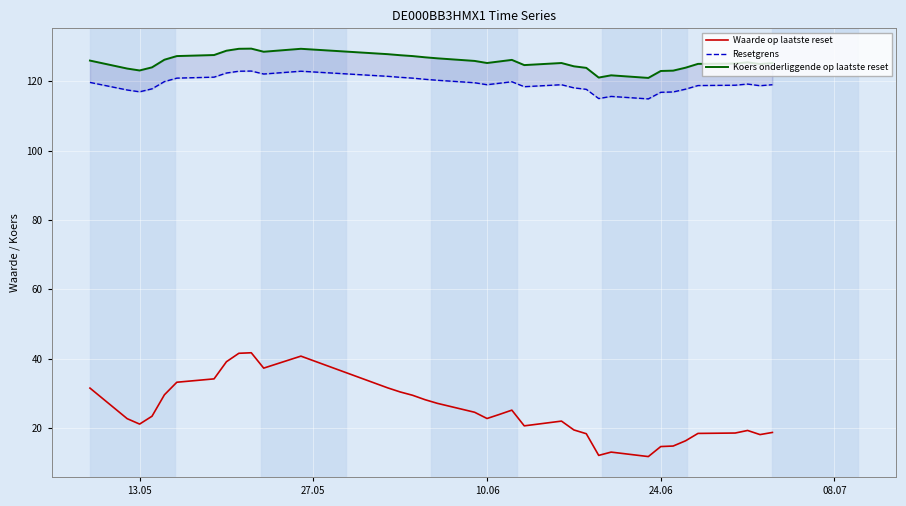

True or false: Koers onderliggende op laatste reset and Waarde op laatste reset intersect in this chart.

False